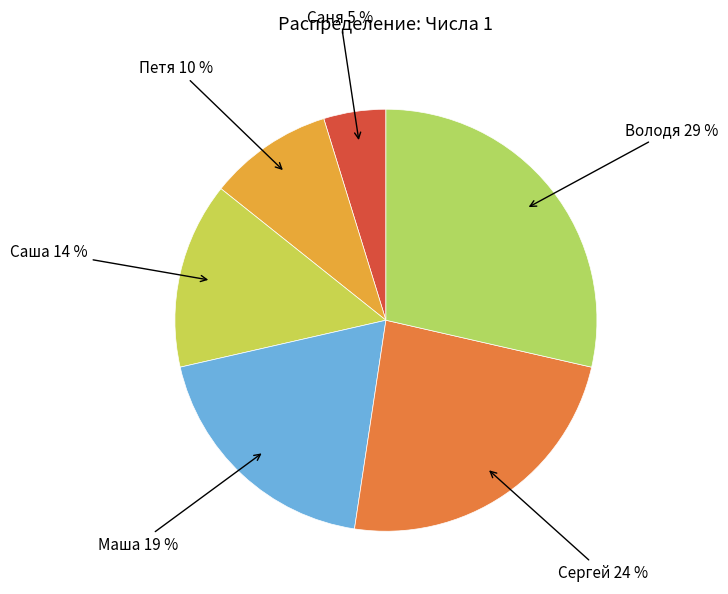

Count the number of slices in the pie.

6